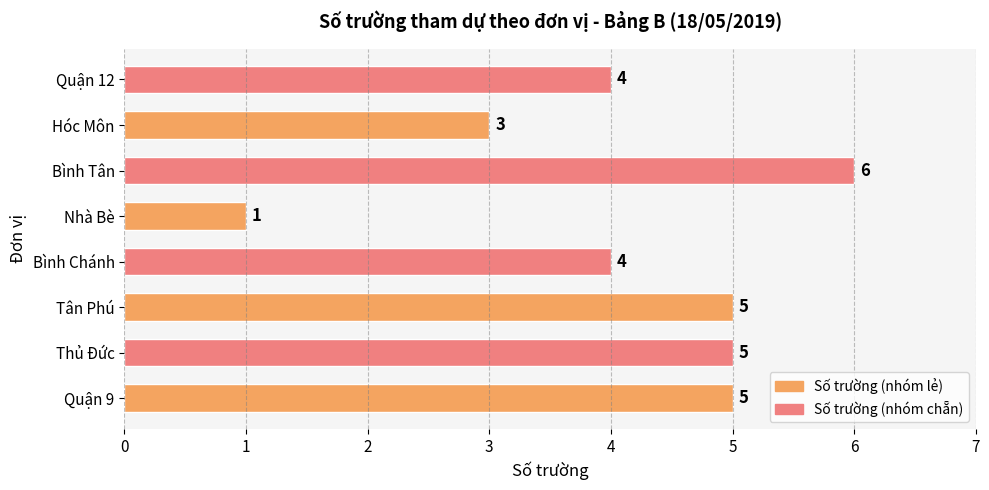

How many bars are there in total?

8